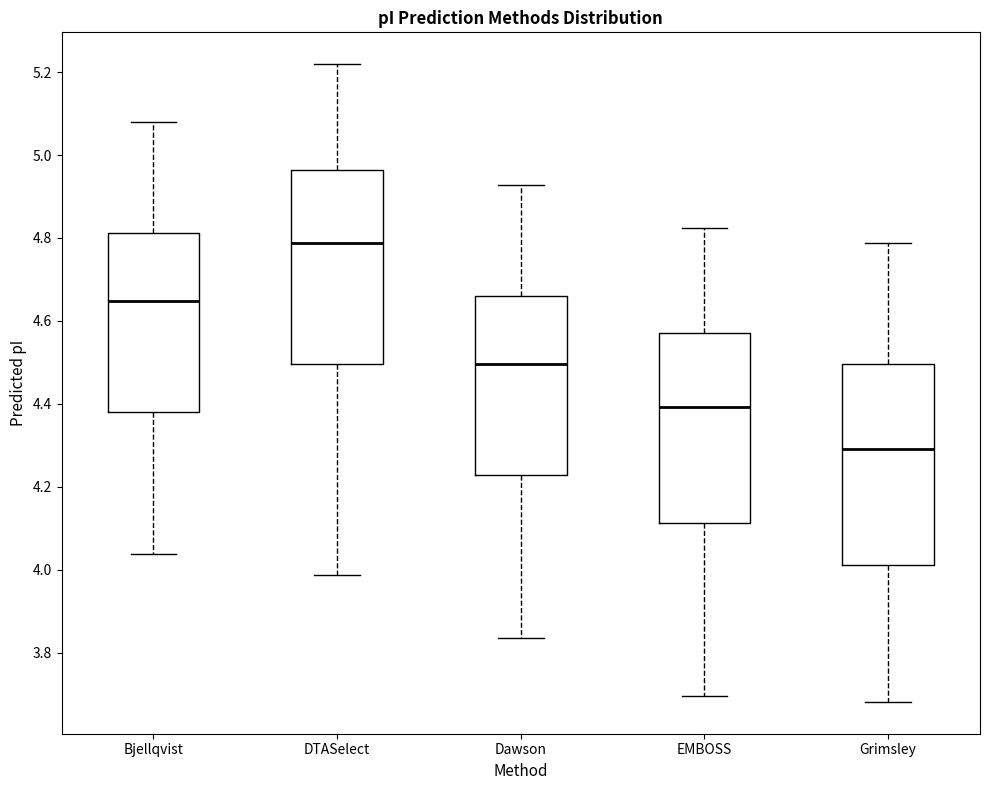

Where does the upper whisker of the box for Bjellqvist end on the y-axis? The values are not printed on the chart, so give them approximately, as read against the axis.

5.08